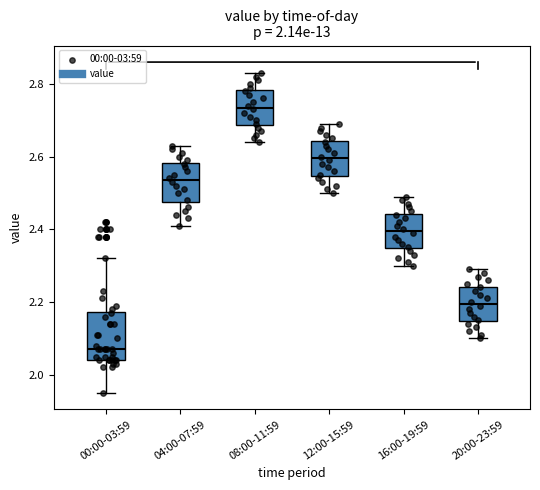

Reading left to right, read every box against the y-axis: the position of its median line, the range the box covers, and the ends of its whiskers. The values are not printed on the chart, so give them approximately, as read against the axis.

00:00-03:59: median 2.08, box 2.04 to 2.18, whiskers 1.96 to 2.32
04:00-07:59: median 2.54, box 2.48 to 2.58, whiskers 2.42 to 2.64
08:00-11:59: median 2.74, box 2.68 to 2.78, whiskers 2.64 to 2.84
12:00-15:59: median 2.60, box 2.54 to 2.64, whiskers 2.50 to 2.70
16:00-19:59: median 2.40, box 2.34 to 2.44, whiskers 2.30 to 2.50
20:00-23:59: median 2.20, box 2.14 to 2.24, whiskers 2.10 to 2.30